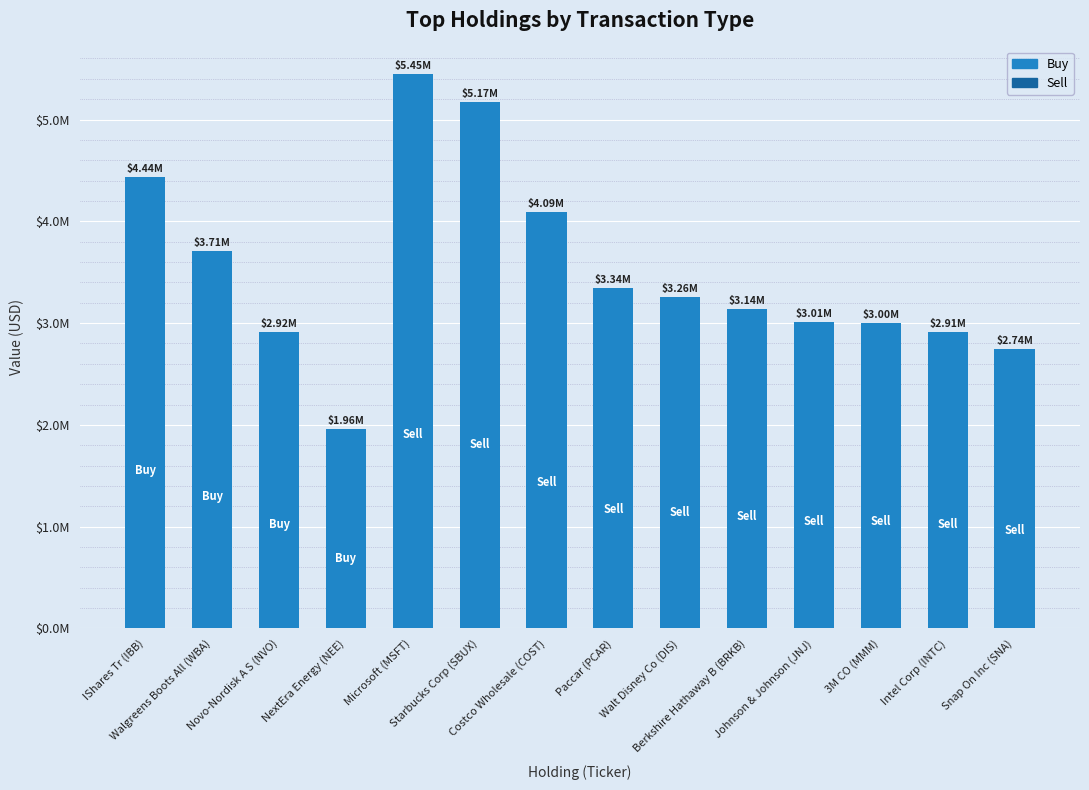

What is the label of the 4th bar from the right?

Johnson & Johnson (JNJ)